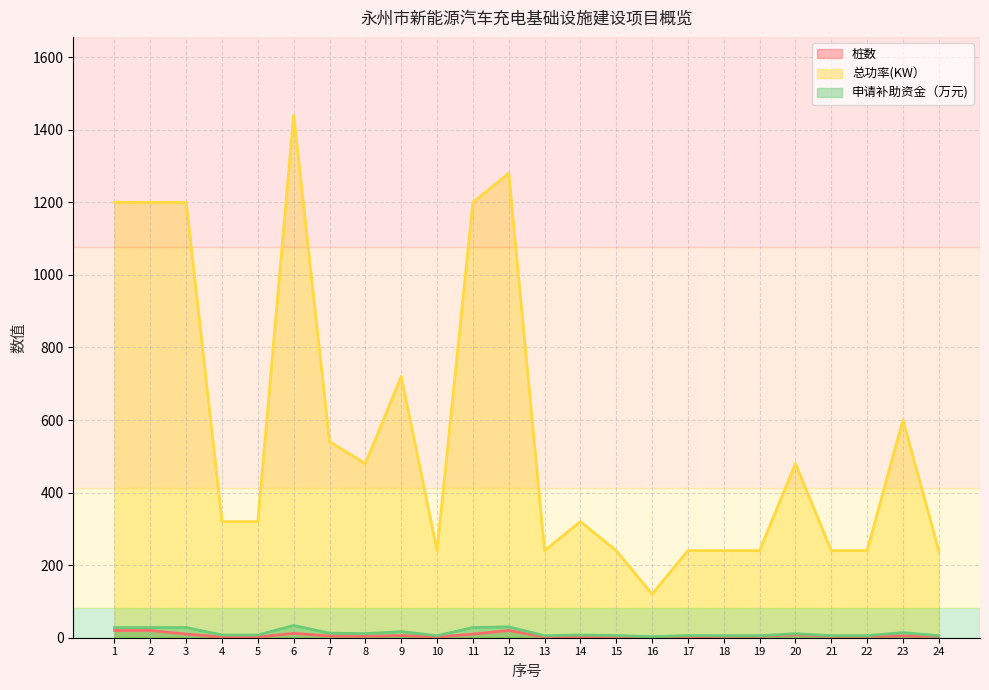

Is it true that 桩数 equals 2.0 at 10?

True